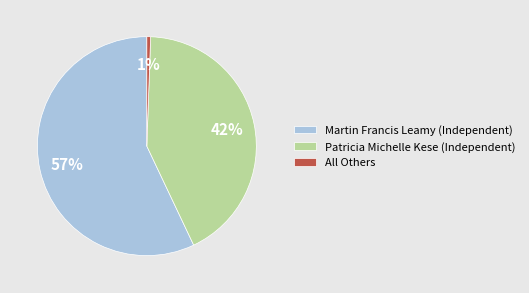

Which category has the biggest portion of the pie?

Martin Francis Leamy (Independent)